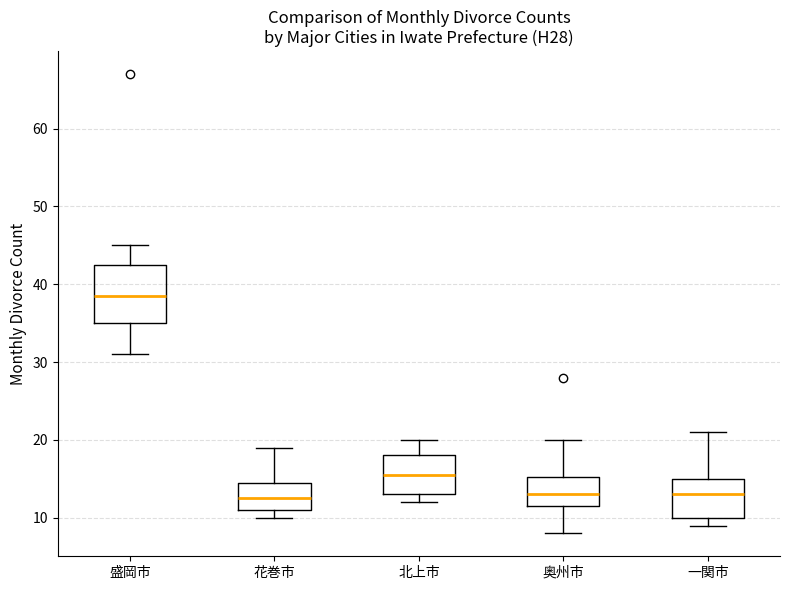

Which box is the tallest, from its lower edge to its upper edge?

盛岡市